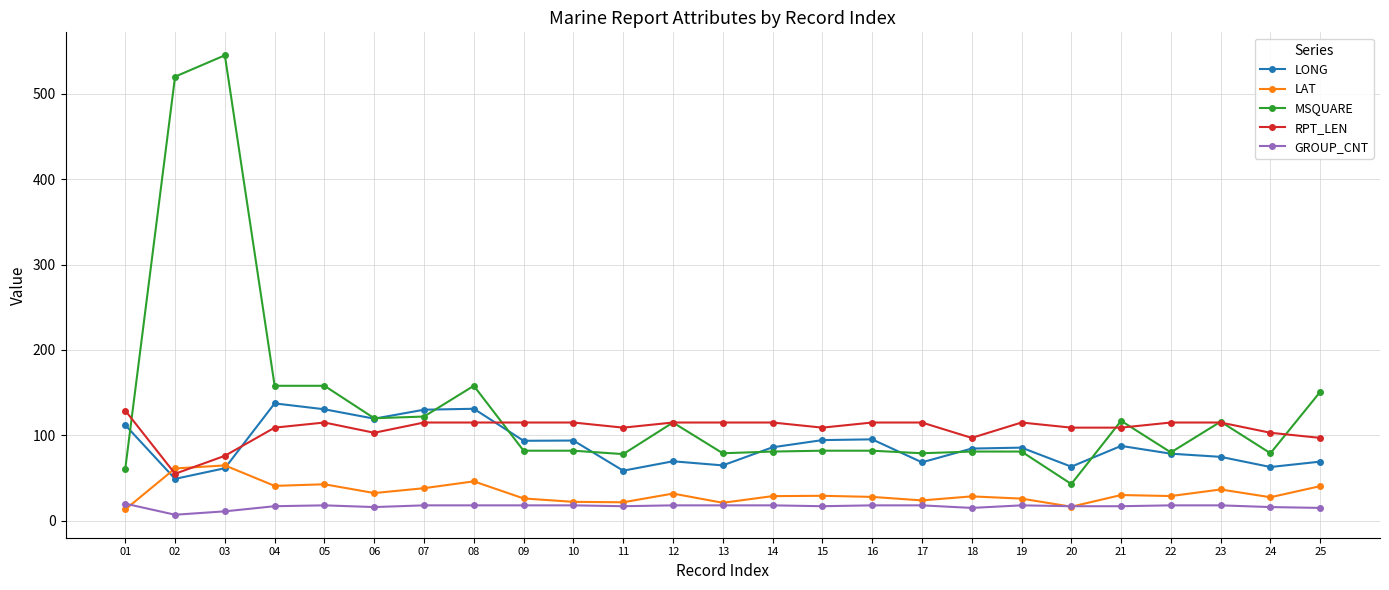

What is the value of the RPT_LEN point at the 8th from the left?

115.0